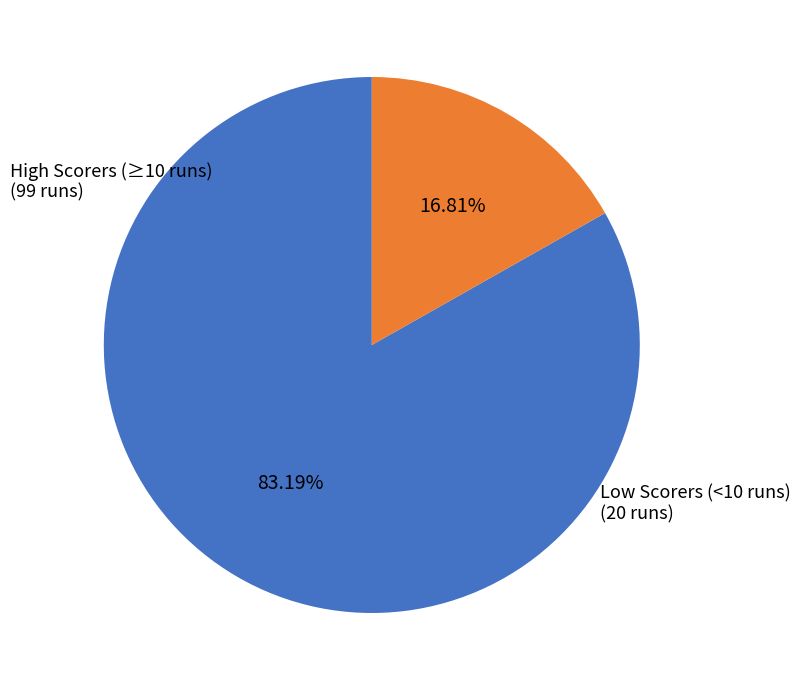

Does any single category account for the majority?

Yes